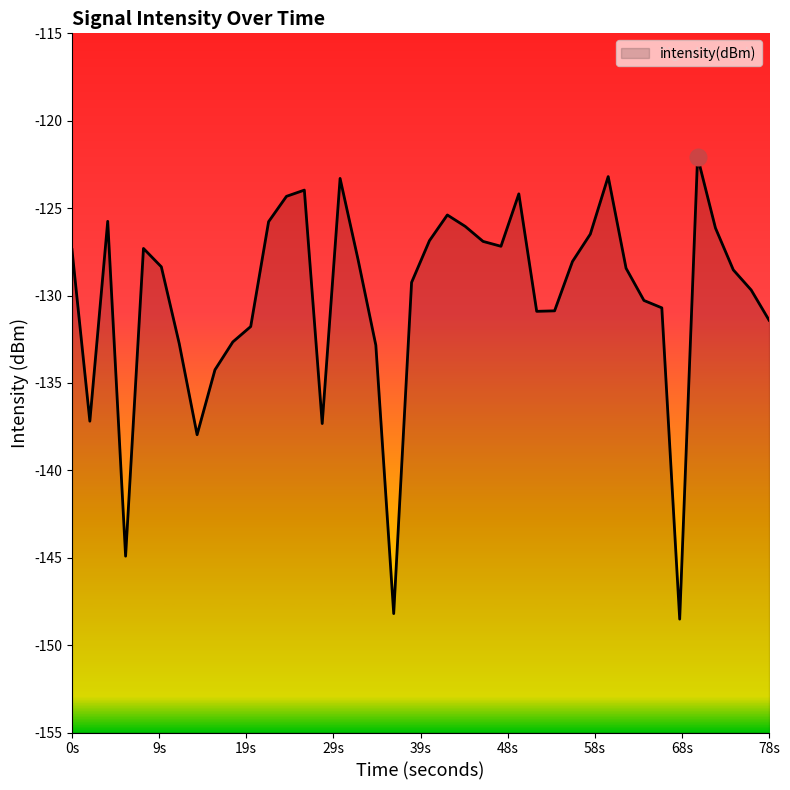

Reading left to right, list all the values displayed in this chart.

-127.4	-137.2	-125.8	-144.9	-127.3	-128.4	-132.7	-138.0	-134.2	-132.7	-131.8	-125.8	-124.3	-124.0	-137.3	-123.3	-127.9	-132.8	-148.2	-129.3	-126.9	-125.4	-126.0	-126.9	-127.2	-124.2	-130.9	-130.9	-128.1	-126.5	-123.2	-128.4	-130.3	-130.7	-148.5	-122.1	-126.1	-128.5	-129.7	-131.4